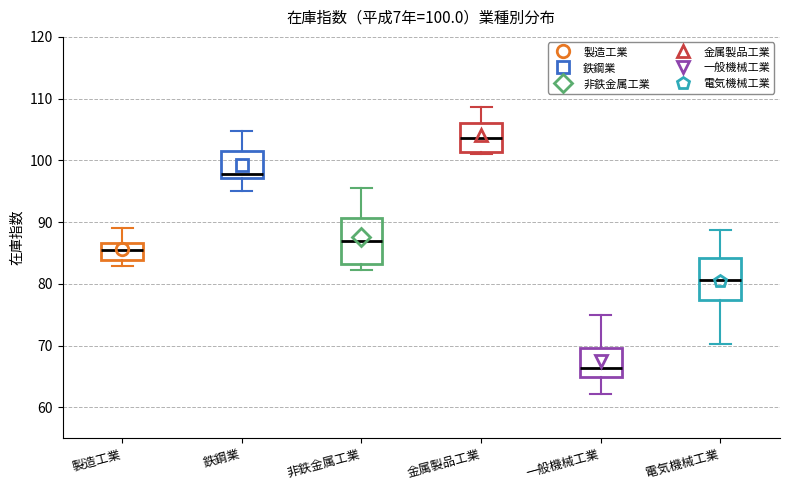

Which box has the highest median line?

金属製品工業